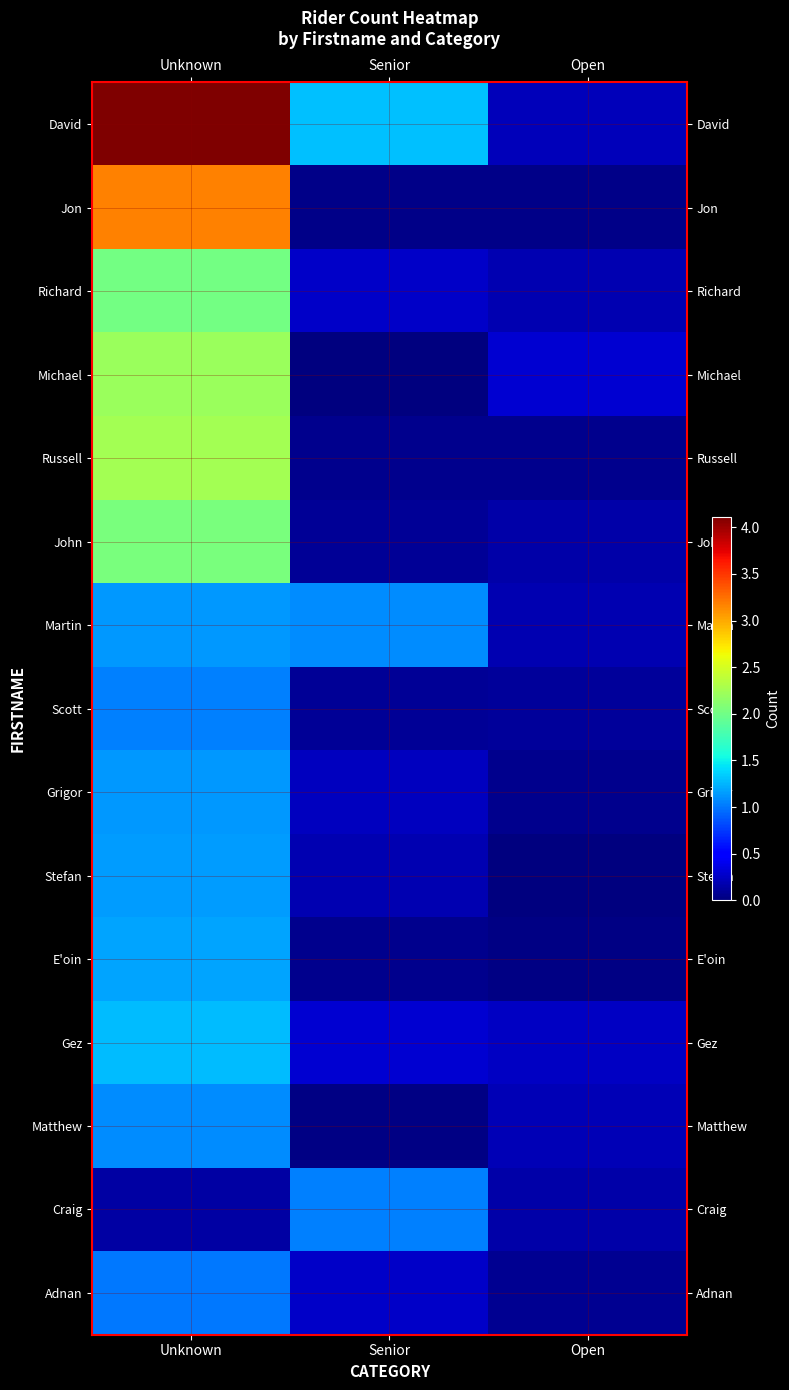

At which category does the chart reach its minimum across all series?

Senior